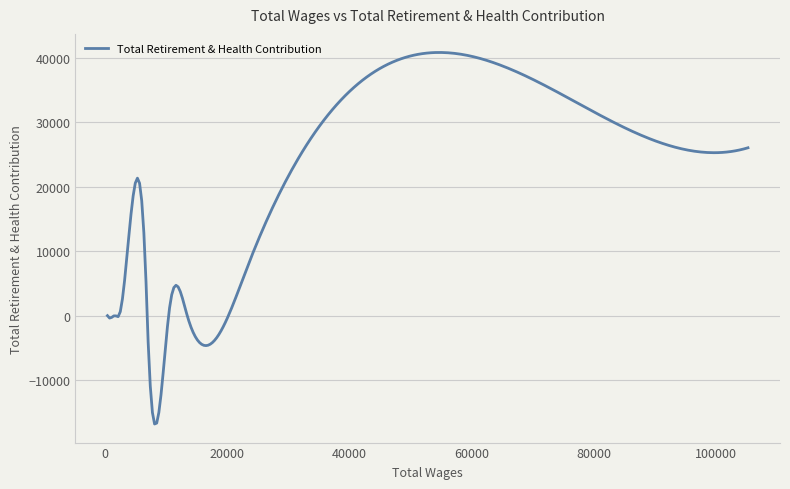

Does the chart display data point markers on the line(s)?

No